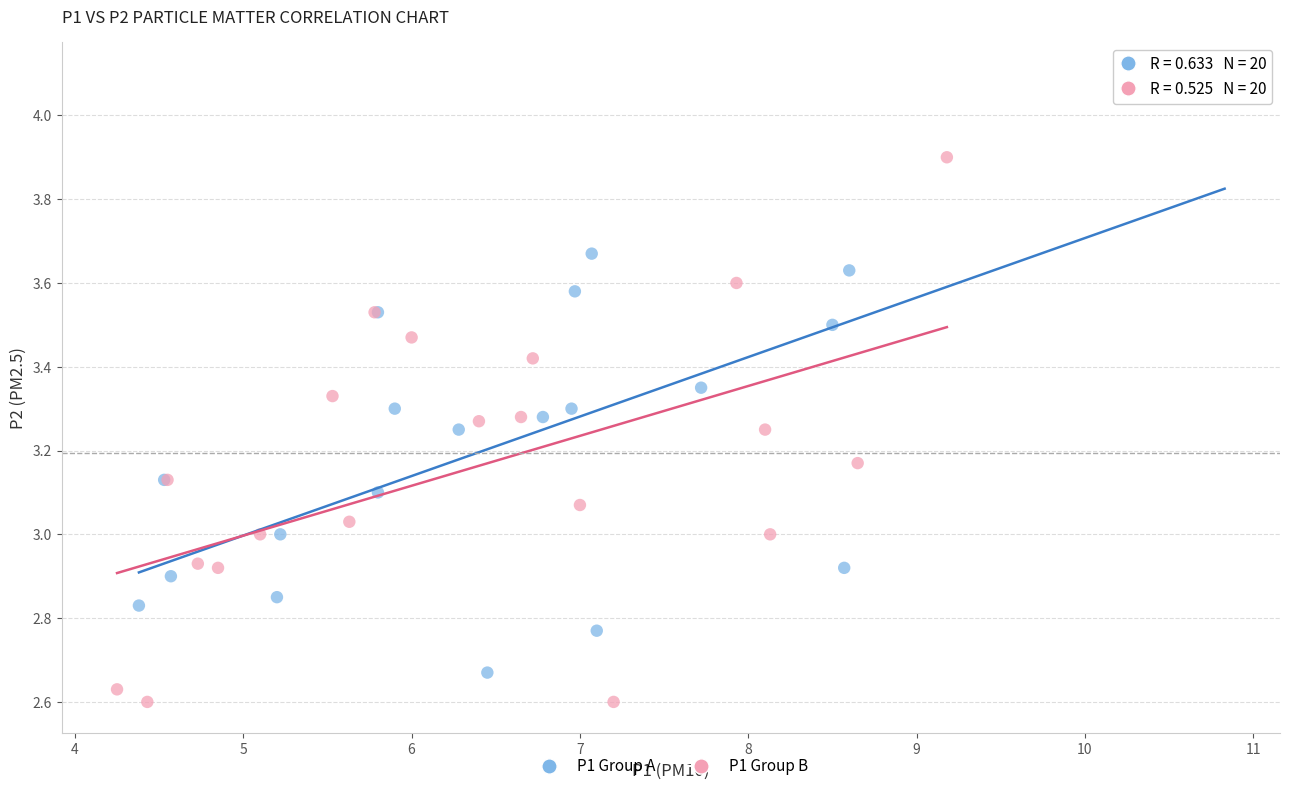

Which series has the largest Y range (max minus min)?

P1 Group A